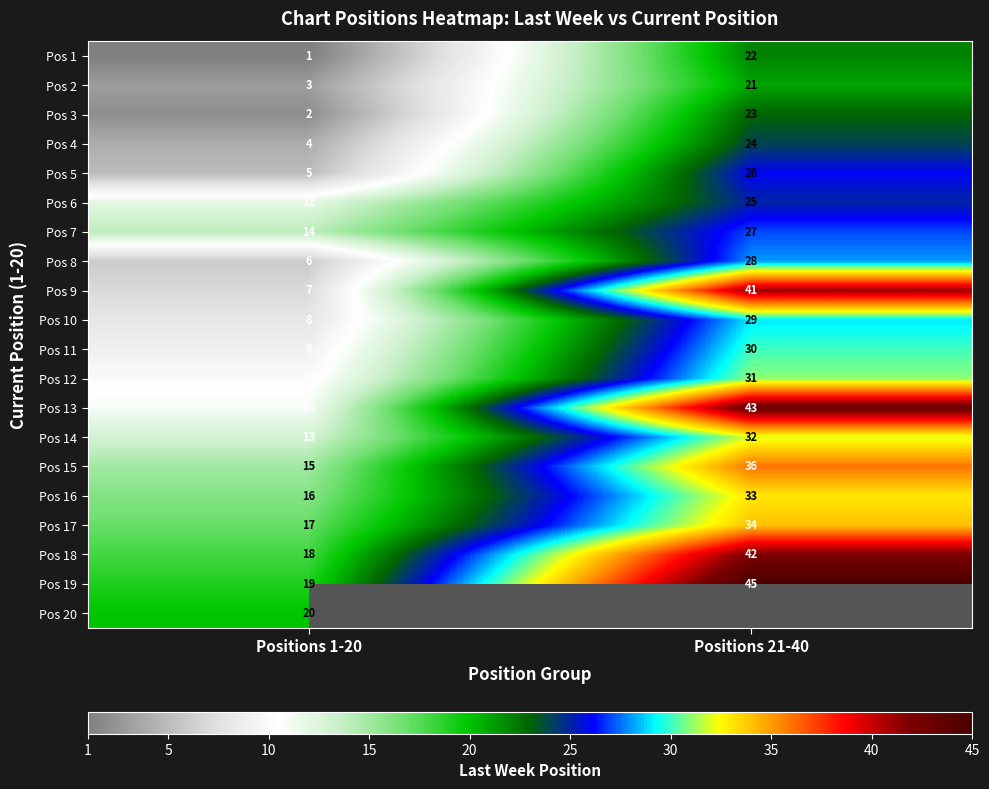

The value of Pos 15 at Positions 1-20 is 21. True or false?

False